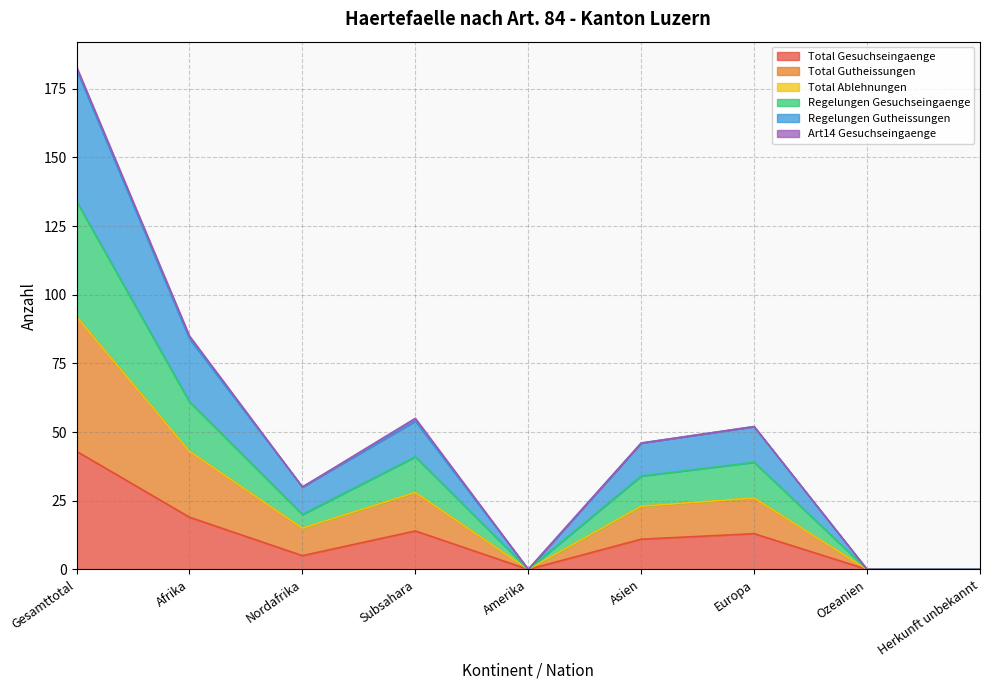

How many values in Total Gesuchseingaenge are above zero?

6